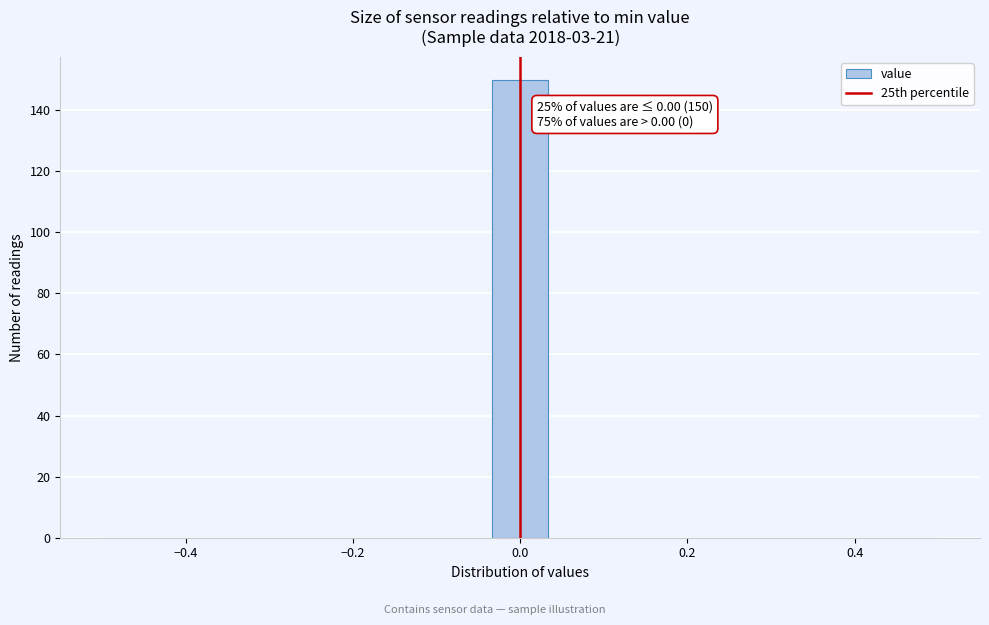

Around what value on the x-axis is the tallest bar? Give the approximate position of its centre, as read against the axis.

0.00